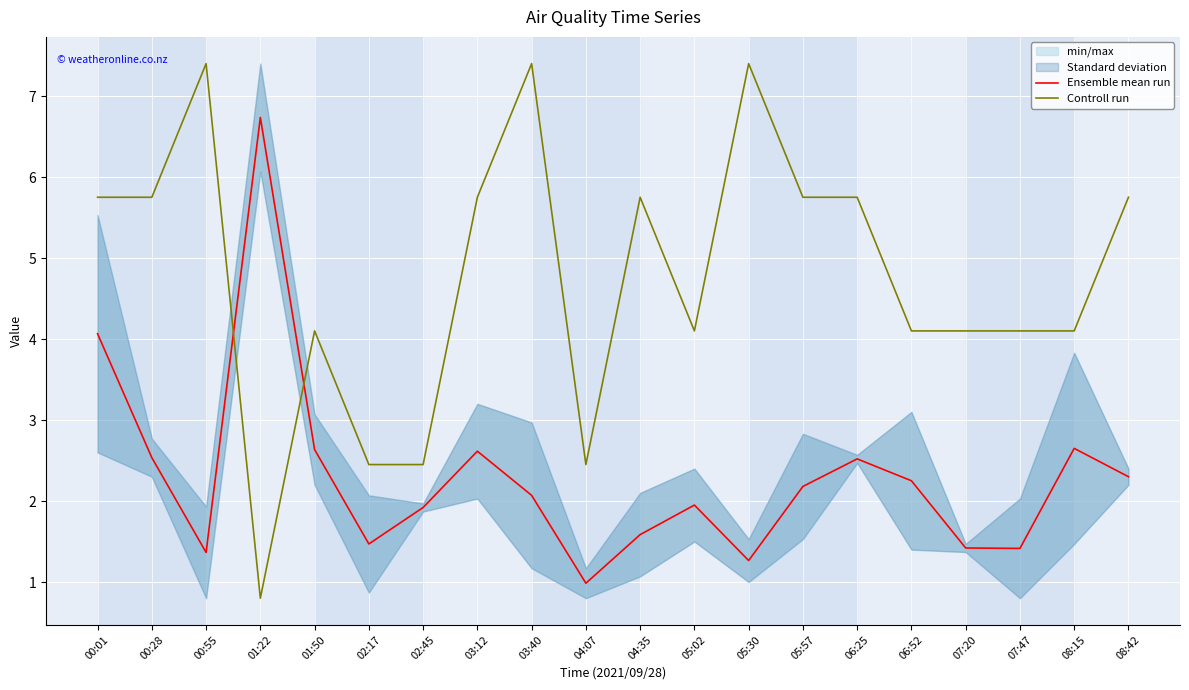

Which series has the largest total across all categories?

Controll run